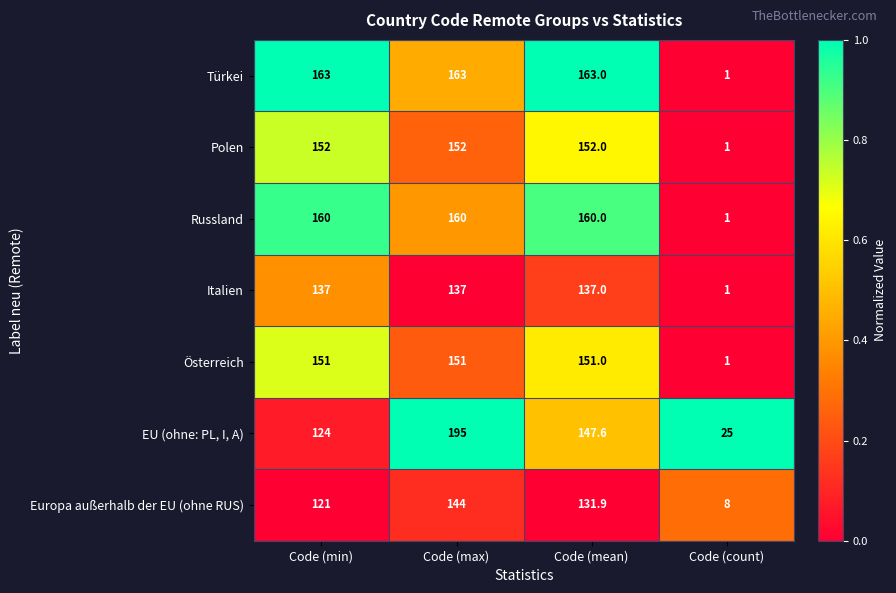

Rank the categories by EU (ohne: PL, I, A) value from lowest to highest.

Code (count), Code (min), Code (mean), Code (max)